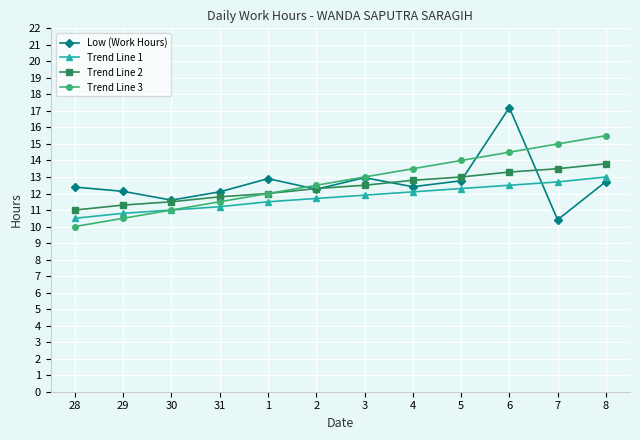

How many interior local valleys does the Low (Work Hours) series have?

4